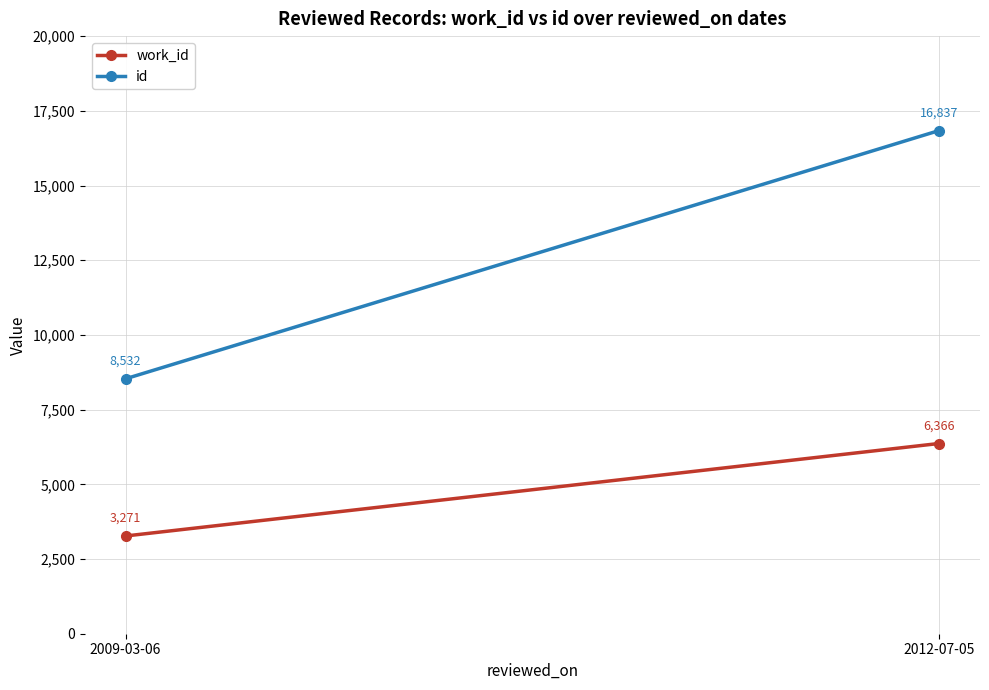

Reading left to right, list all the values displayed in this chart.

work_id: 3271	6366
id: 8532	16837